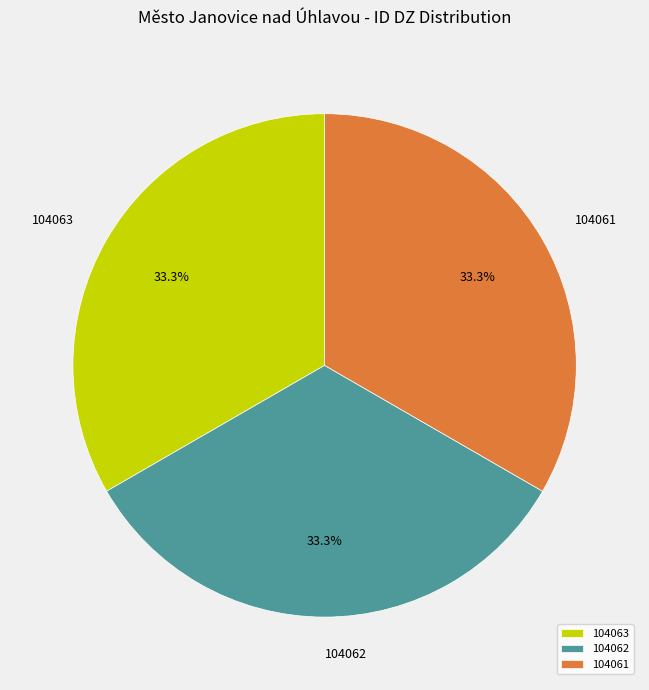

To the nearest percent, what percentage of the pie is 104061?

33%